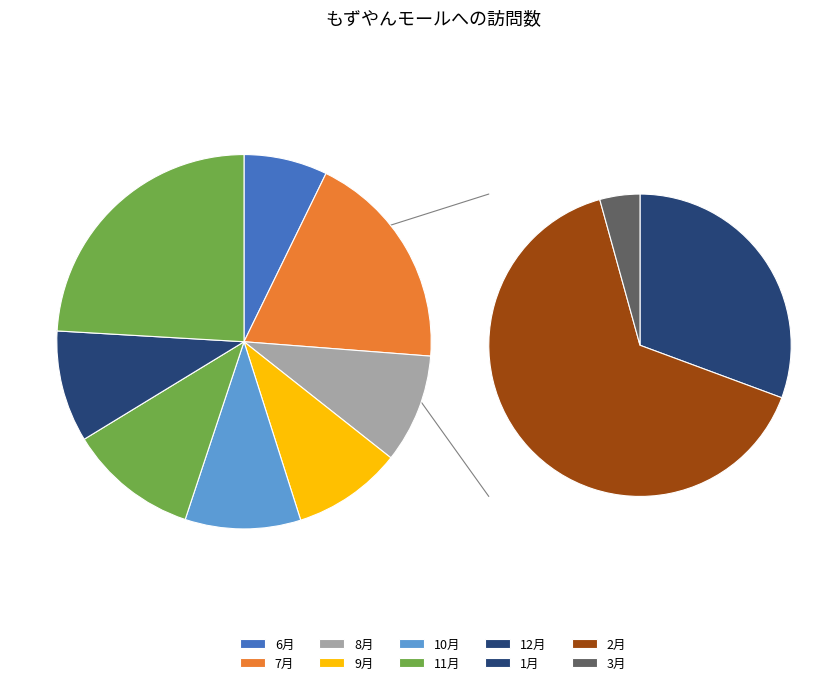

Which has a higher value, 9月 or 10月?

10月